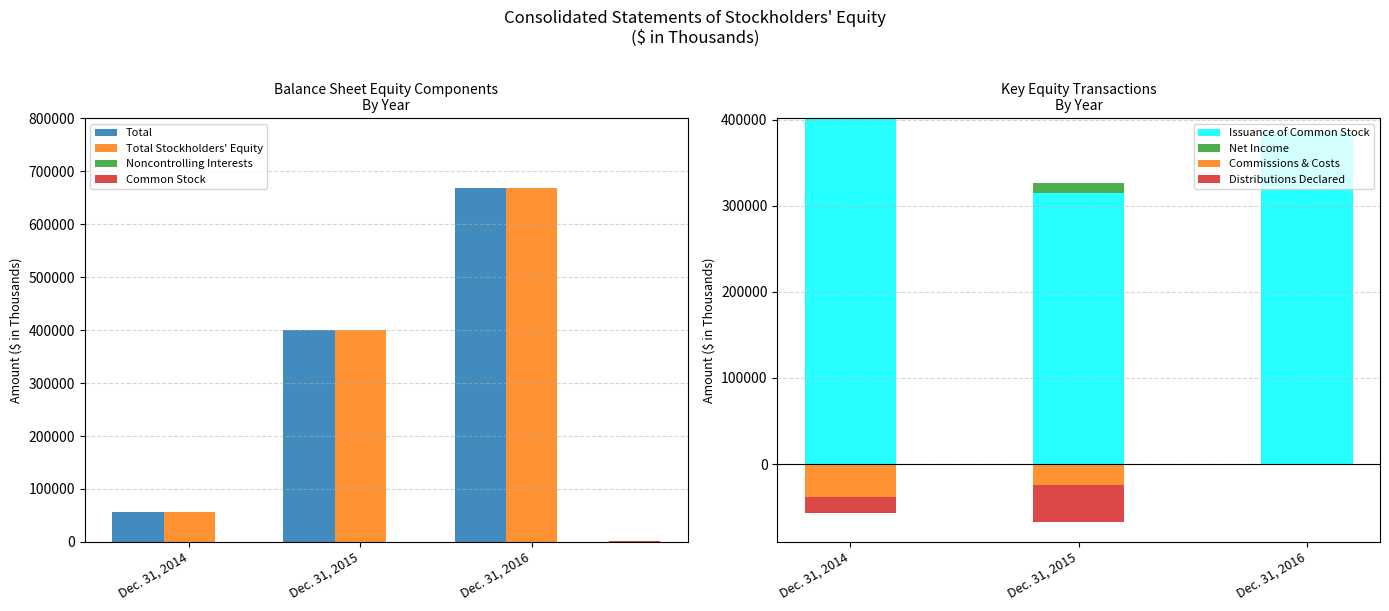

How many bars are there in each group?

4